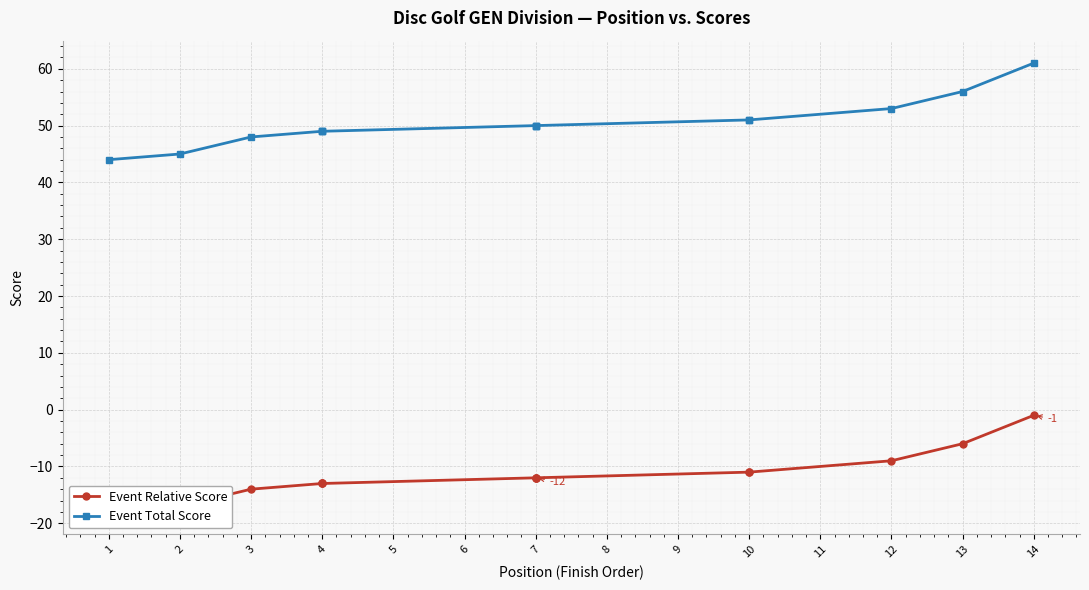

Rank the series by their average value, from lowest to highest.

Event Relative Score, Event Total Score